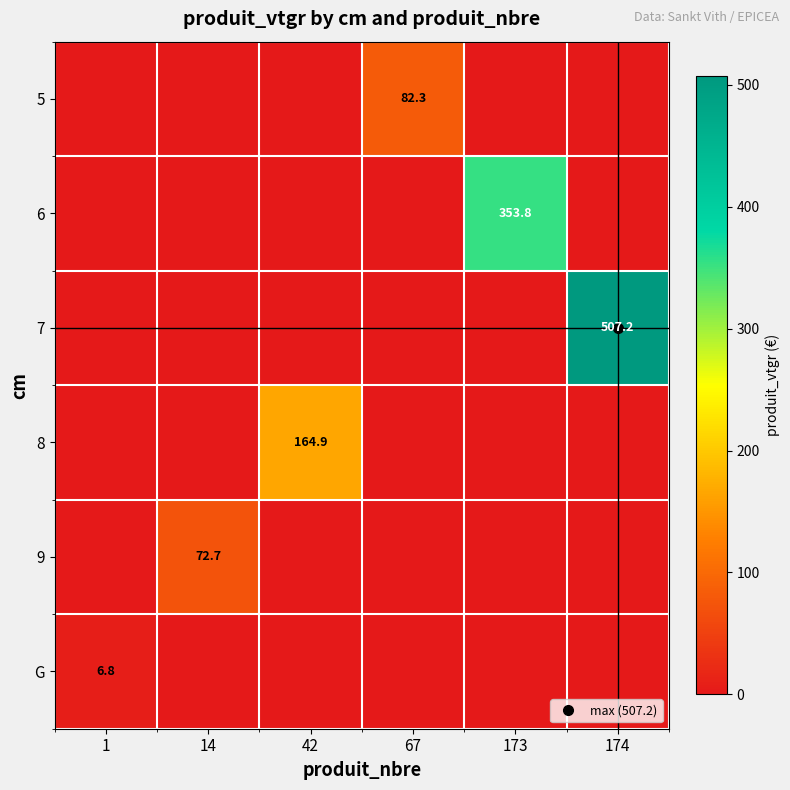

What is the sum of all G values?

6.8